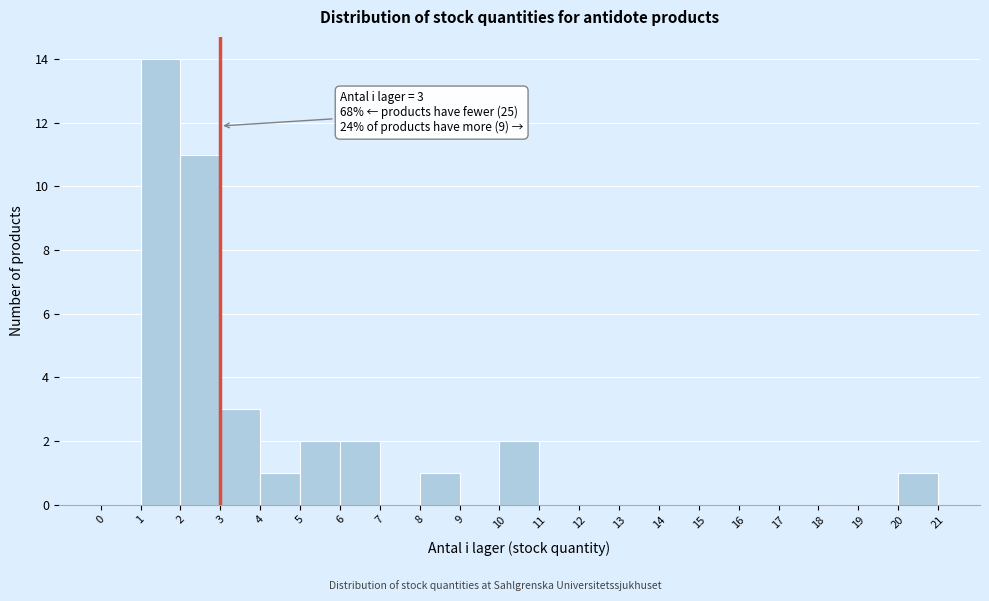

Which range on the x-axis has the tallest bar?

1 to 2